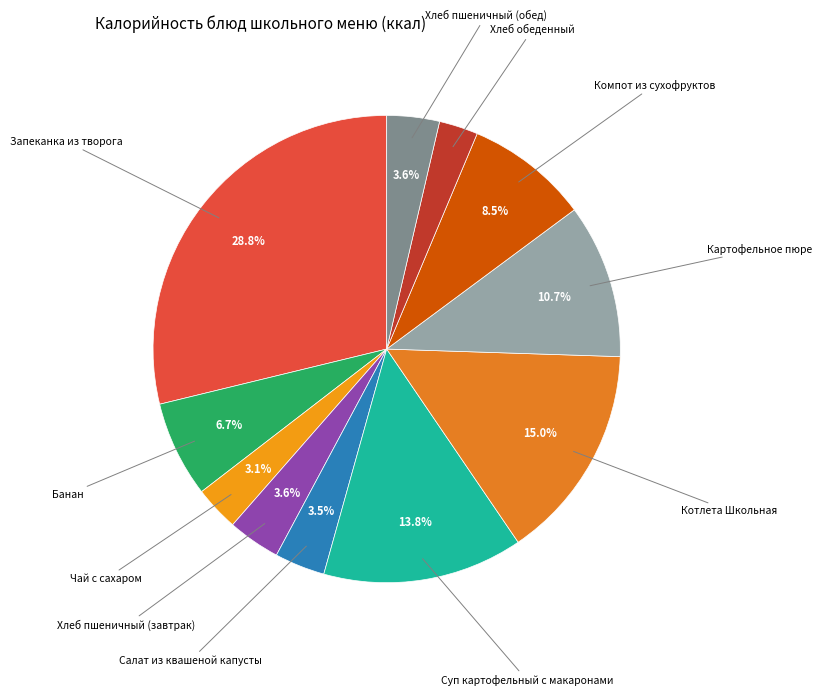

Rank the categories by value from highest to lowest.

Запеканка из творога, Котлета Школьная, Суп картофельный с макаронами, Картофельное пюре, Компот из сухофруктов, Банан, Хлеб пшеничный (завтрак), Хлеб пшеничный (обед), Салат из квашеной капусты, Чай с сахаром, Хлеб обеденный